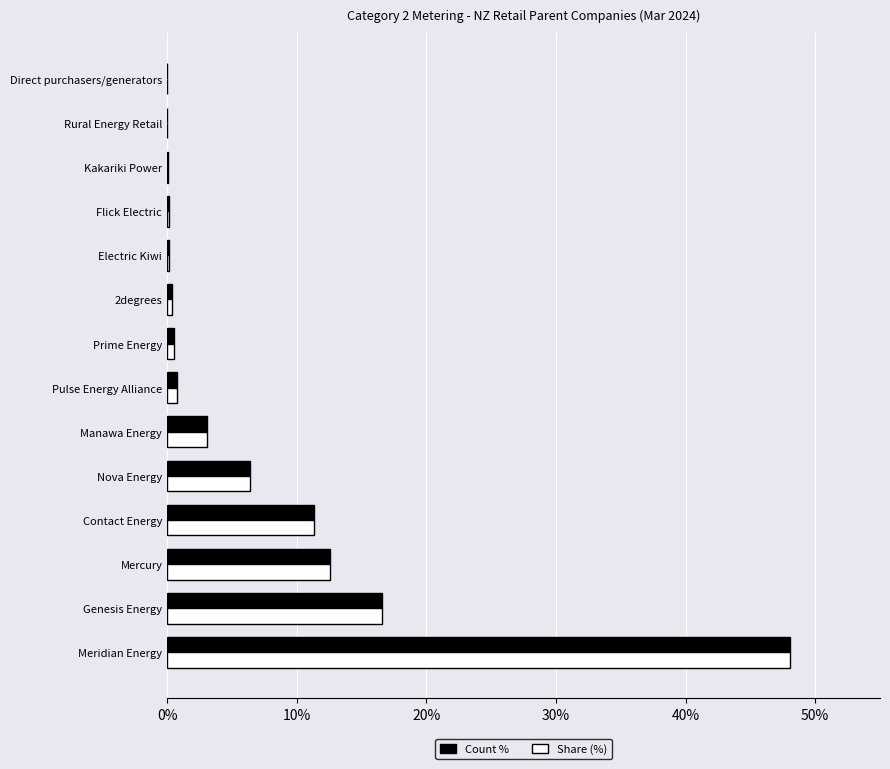

Which series changed the most between Contact Energy and 2degrees?

Count %